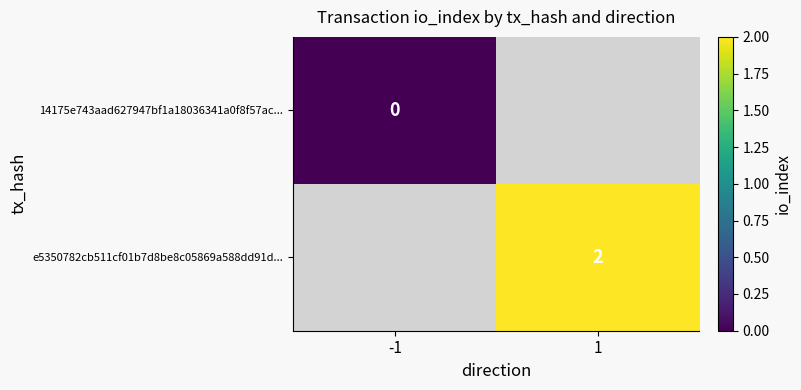

At which category does the chart reach its minimum across all series?

-1